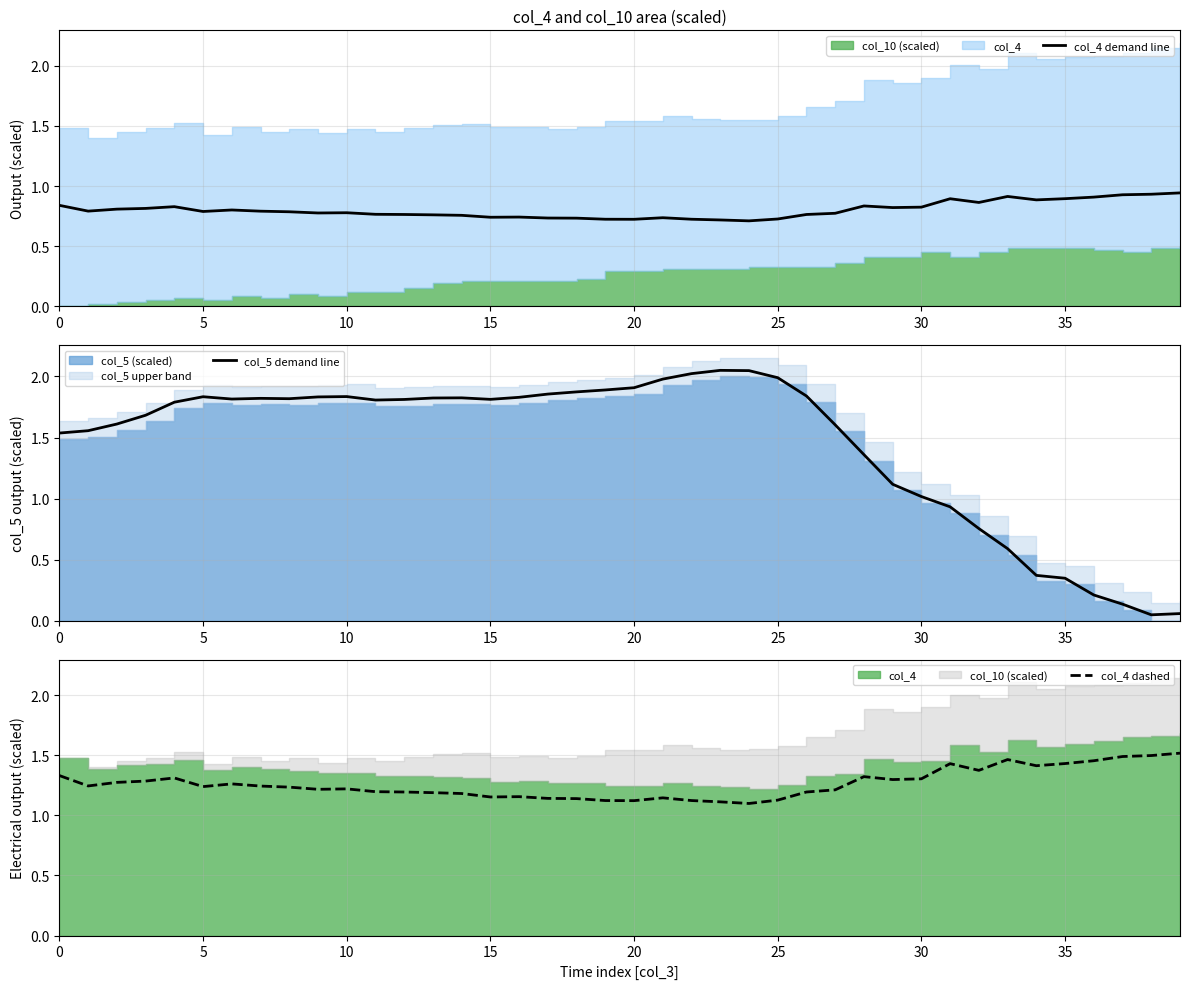

What is the difference between the maximum and minimum values in the col_4 dashed series?

0.4